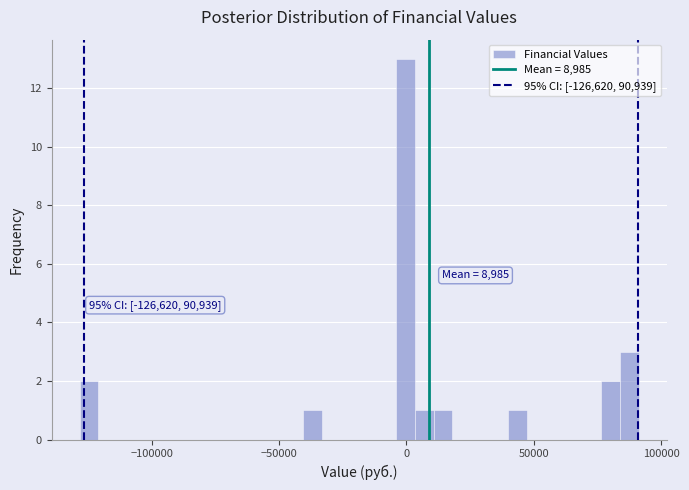

Read against the x-axis, roughly where is the centre of the tallest bar?

0